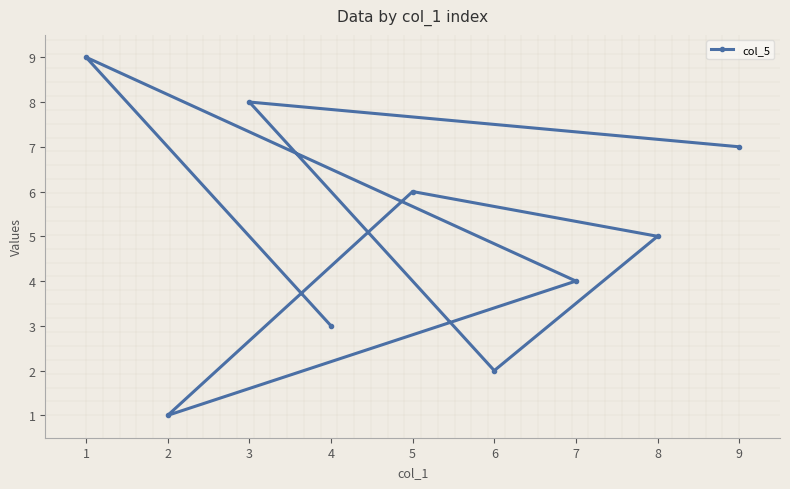

What is the approximate value at 1?

9